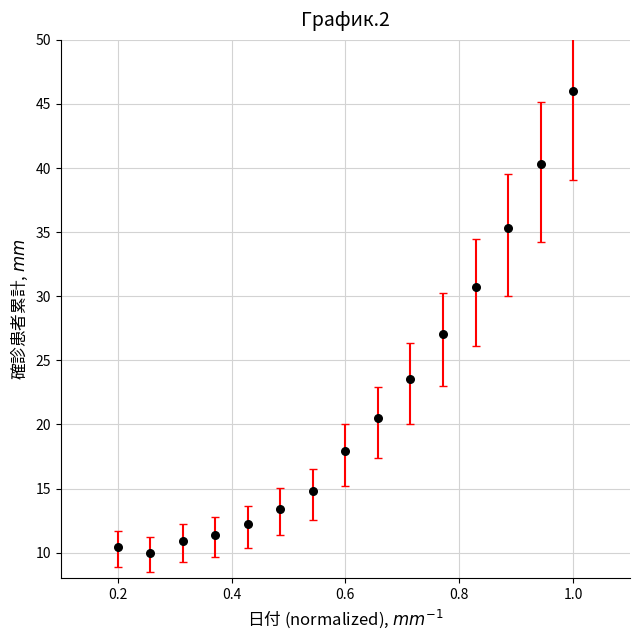

What is the range of X values (max minus min)?

0.8